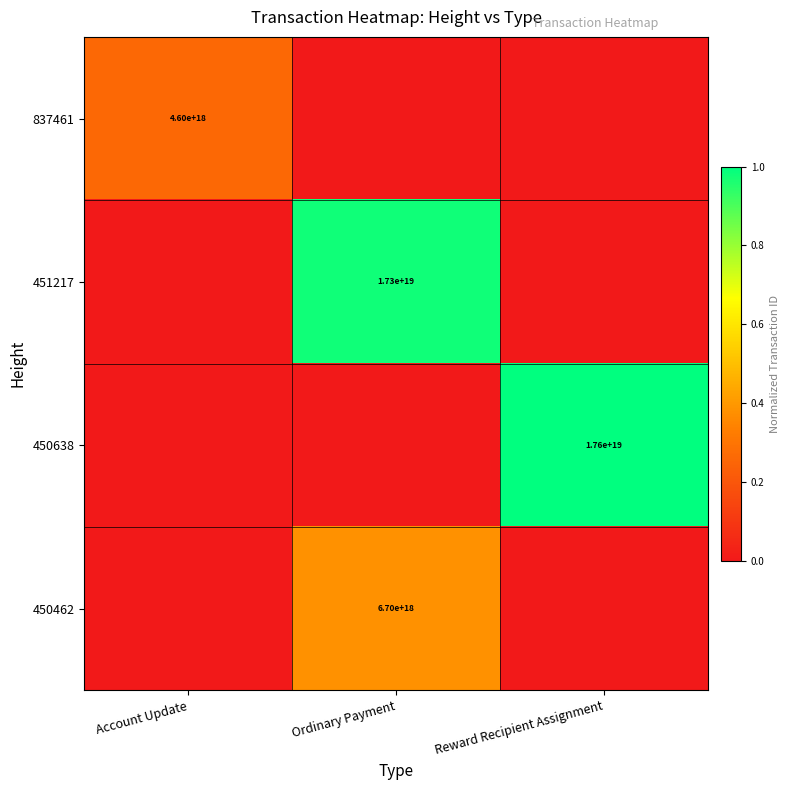

At which category is the sum across all series the highest?

Ordinary Payment